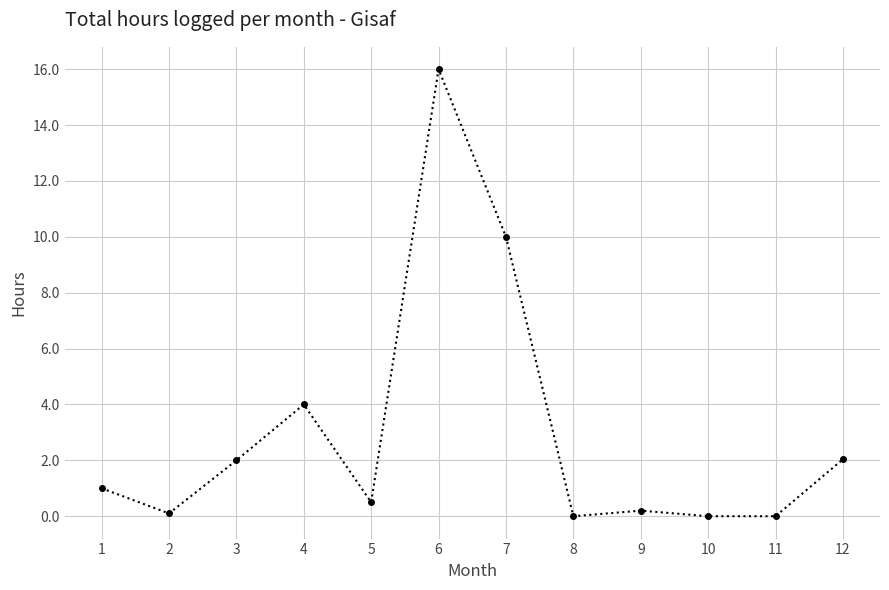

How many categories are shown in the chart?

12